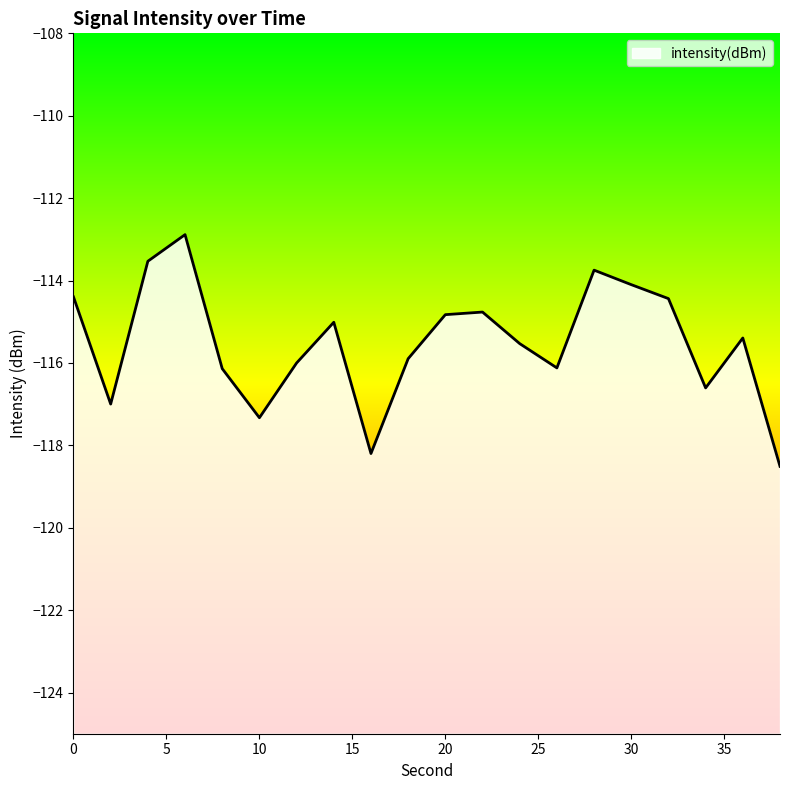

Does the chart display data point markers on the line(s)?

No